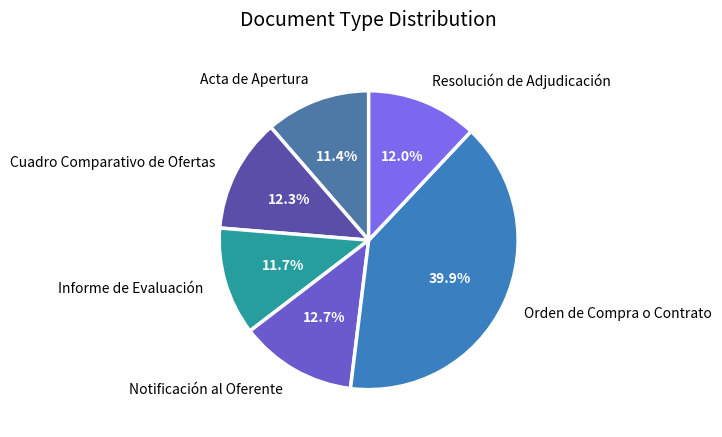

Combined, what portion of the pie is Orden de Compra o Contrato and Notificación al Oferente?

52.6%